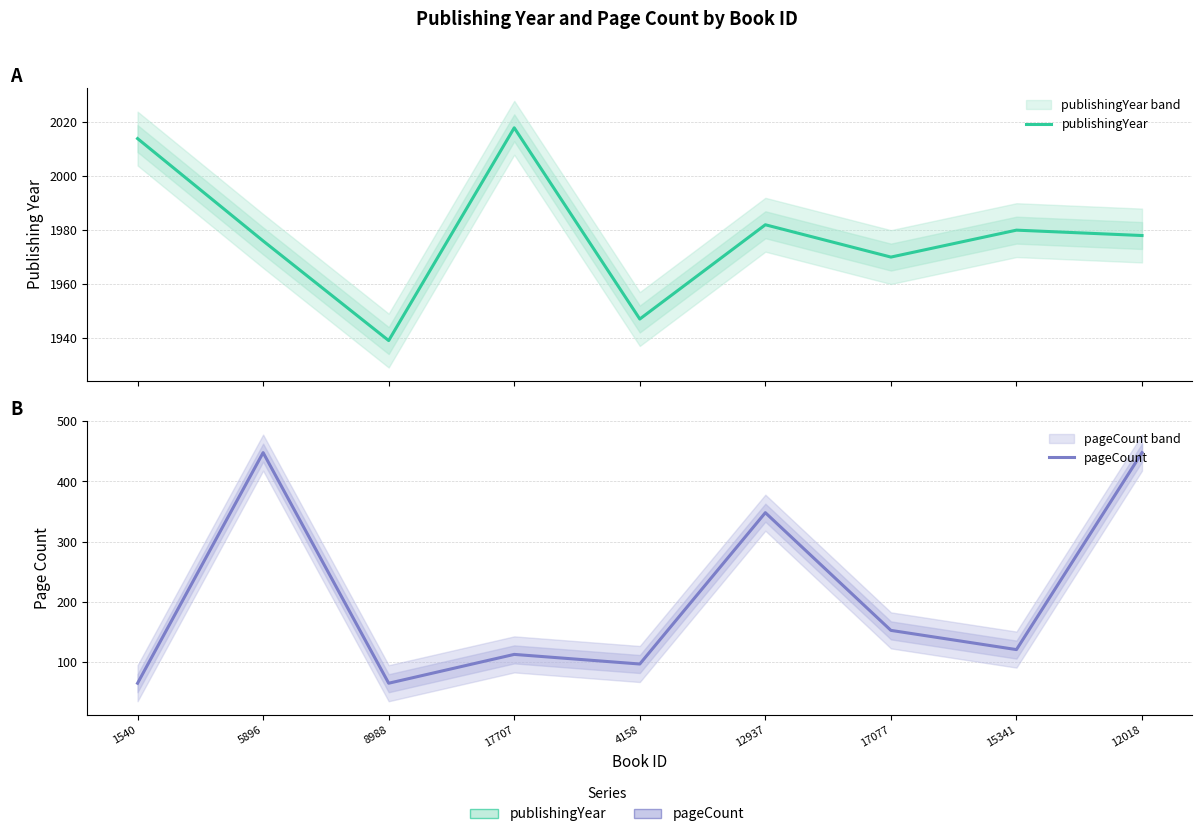

Is the value of publishingYear at 15341 greater than the value of pageCount at 12937?

Yes